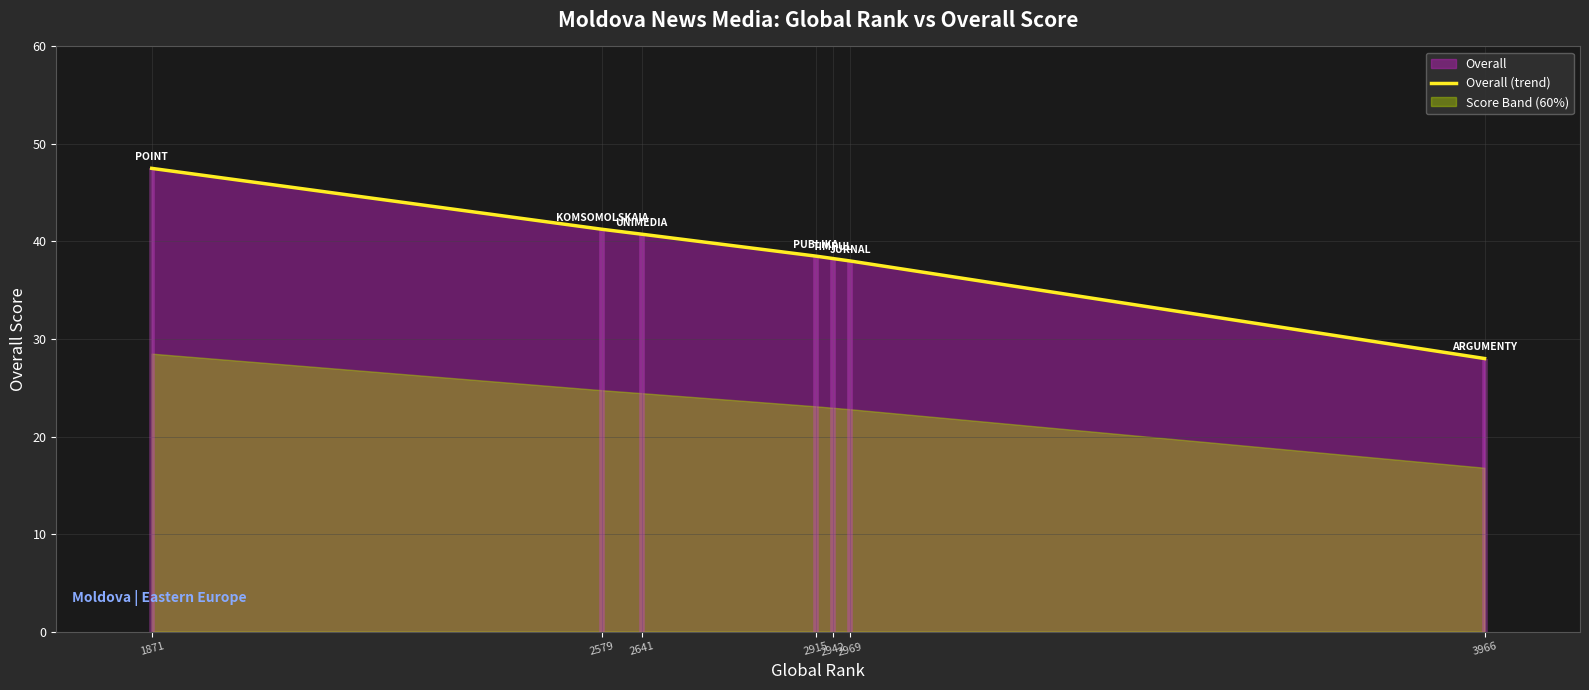

The chart shows a value of 10.2 at 3966. True or false?

False